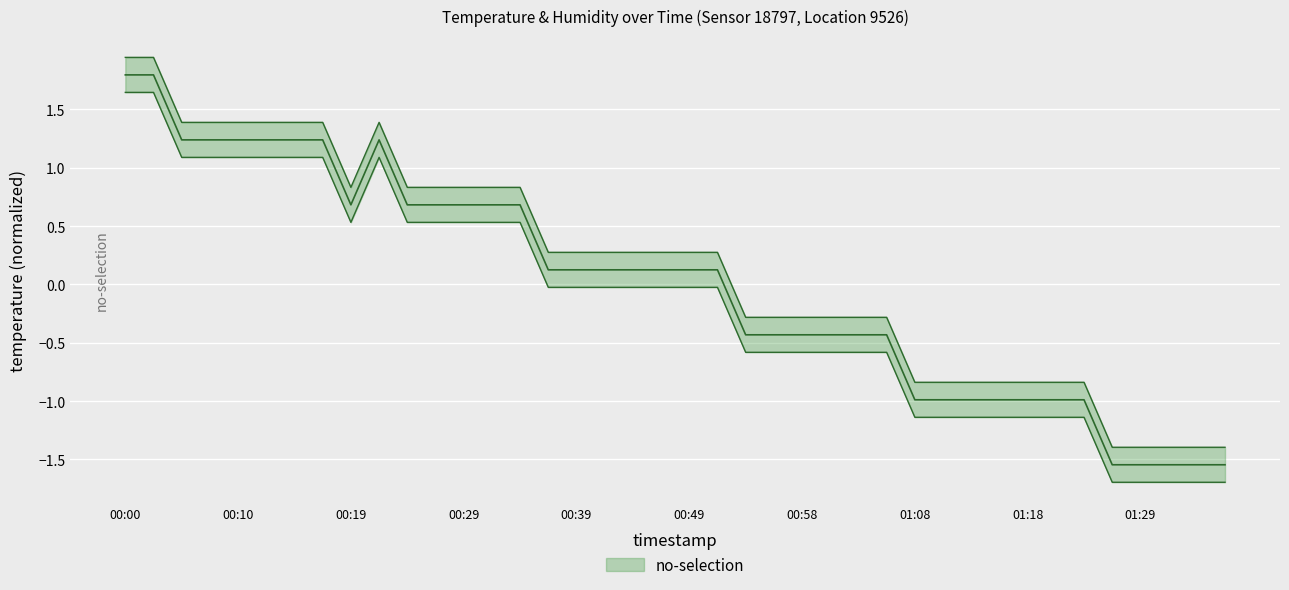

Which label corresponds to the largest value in the chart?

00:00